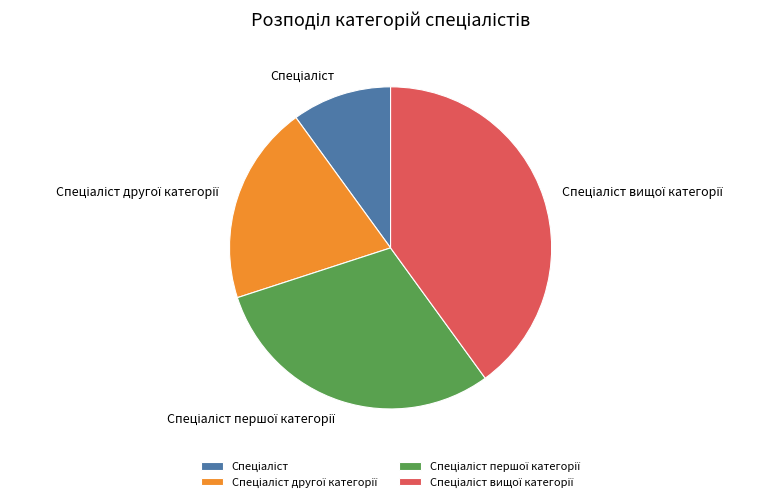

Is there a majority slice in this chart?

No